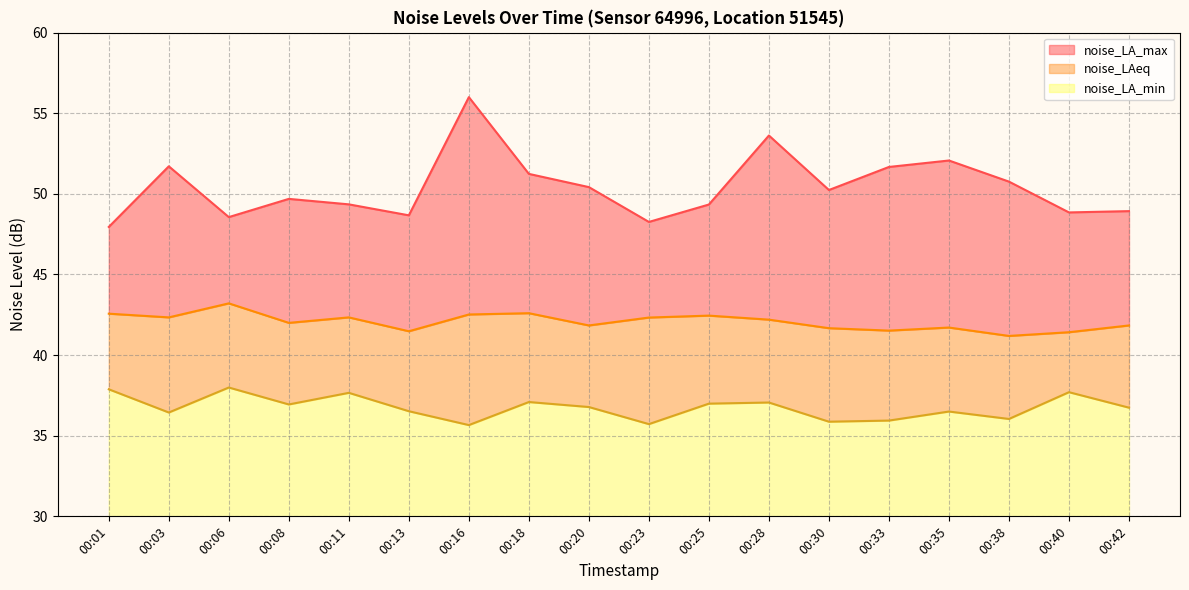

Reading left to right, what are all the values shown in this chart?

noise_LA_max: 00:01=48.0	00:03=51.7	00:06=48.6	00:08=49.7	00:11=49.4	00:13=48.7	00:16=56.0	00:18=51.2	00:20=50.4	00:23=48.3	00:25=49.3	00:28=53.6	00:30=50.2	00:33=51.7	00:35=52.1	00:38=50.8	00:40=48.9	00:42=48.9
noise_LAeq: 00:01=42.6	00:03=42.3	00:06=43.2	00:08=42.0	00:11=42.3	00:13=41.5	00:16=42.5	00:18=42.6	00:20=41.8	00:23=42.3	00:25=42.5	00:28=42.2	00:30=41.7	00:33=41.5	00:35=41.7	00:38=41.2	00:40=41.4	00:42=41.8
noise_LA_min: 00:01=37.9	00:03=36.4	00:06=38.0	00:08=36.9	00:11=37.7	00:13=36.5	00:16=35.7	00:18=37.1	00:20=36.8	00:23=35.7	00:25=37.0	00:28=37.1	00:30=35.9	00:33=35.9	00:35=36.5	00:38=36.0	00:40=37.7	00:42=36.7